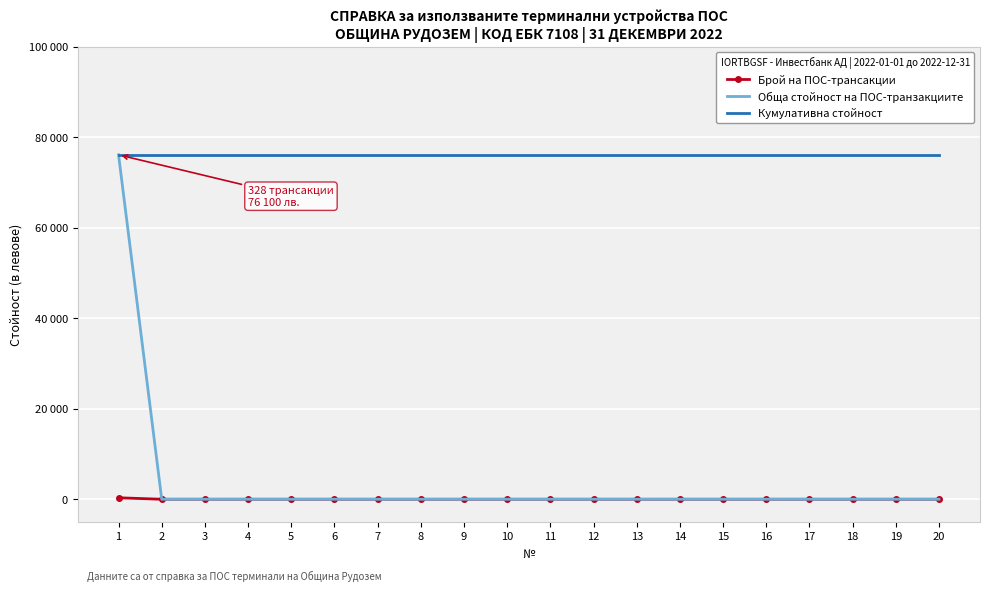

Is the value of Обща стойност на ПОС-транзакциите at 6 greater than the value of Кумулативна стойност at 17?

No